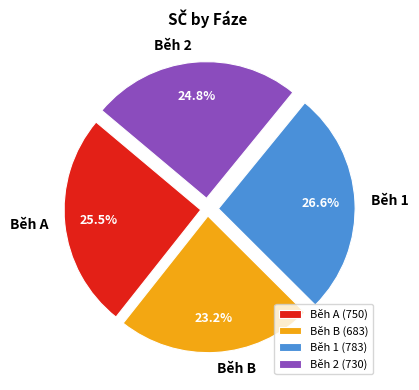

To the nearest percent, what is the difference between the Běh 2 and Běh B slice percentages?

2%